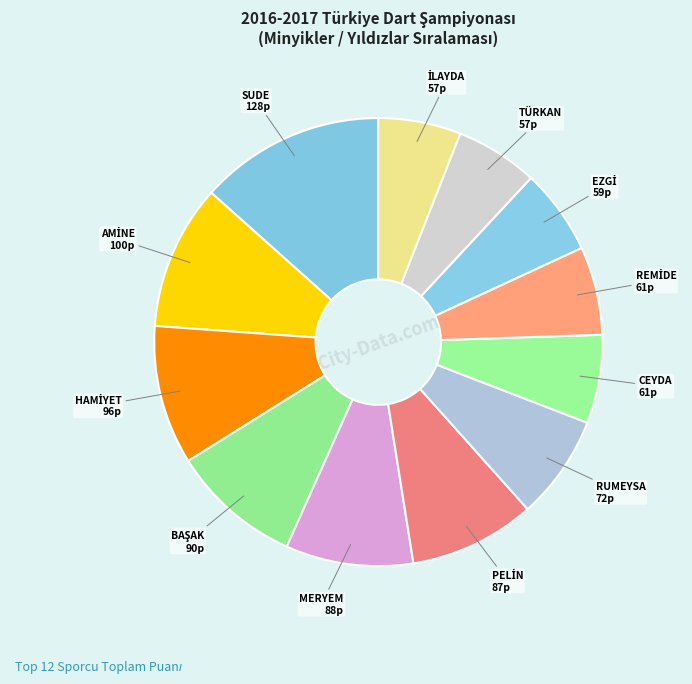

Count the number of slices in the pie.

12